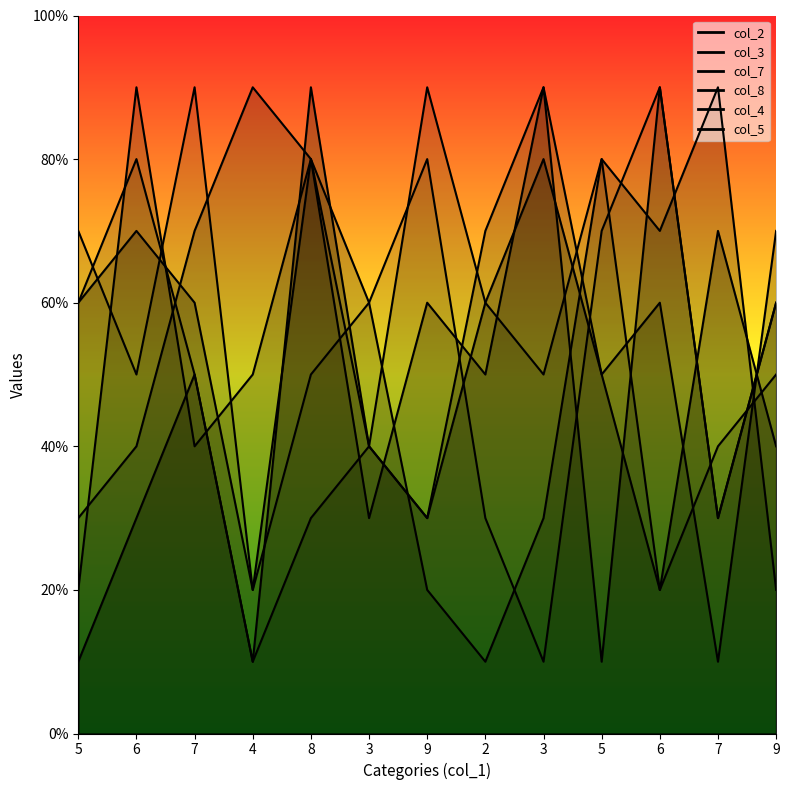

After their last crossing, which series has the higher values: col_2 or col_3?

col_3